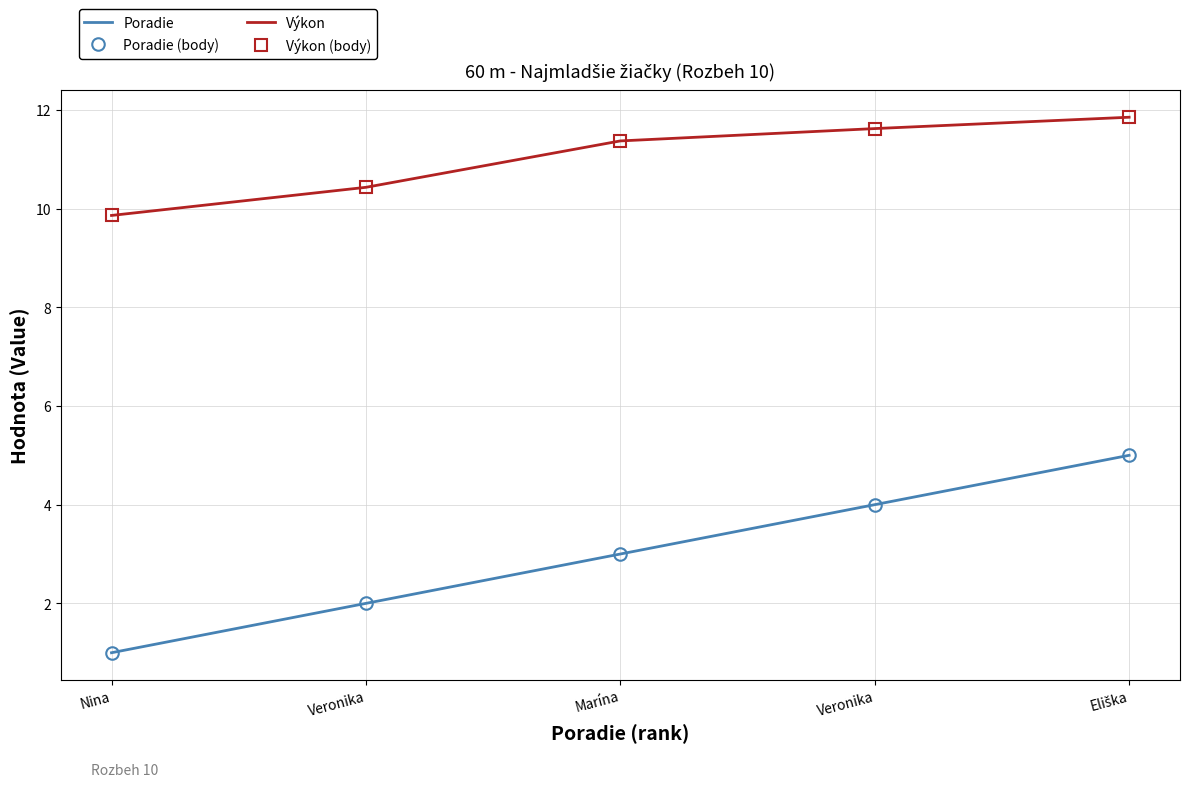

Is the value of Poradie at Eliška greater than the value of Výkon (body) at Eliška?

No